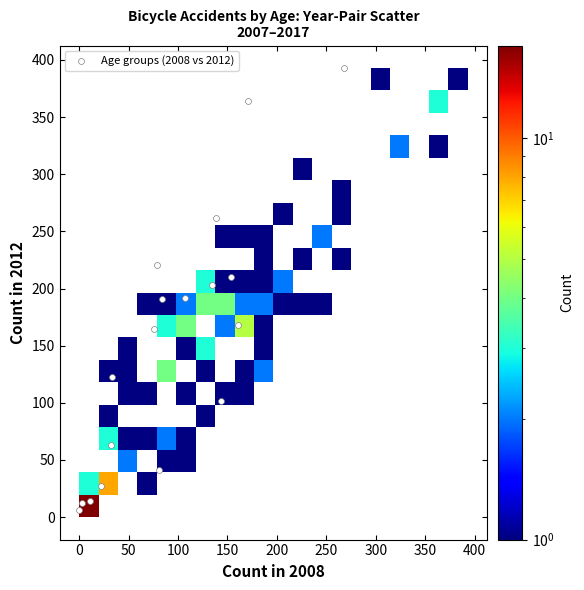

What is the range of Y values (max minus min)?

387